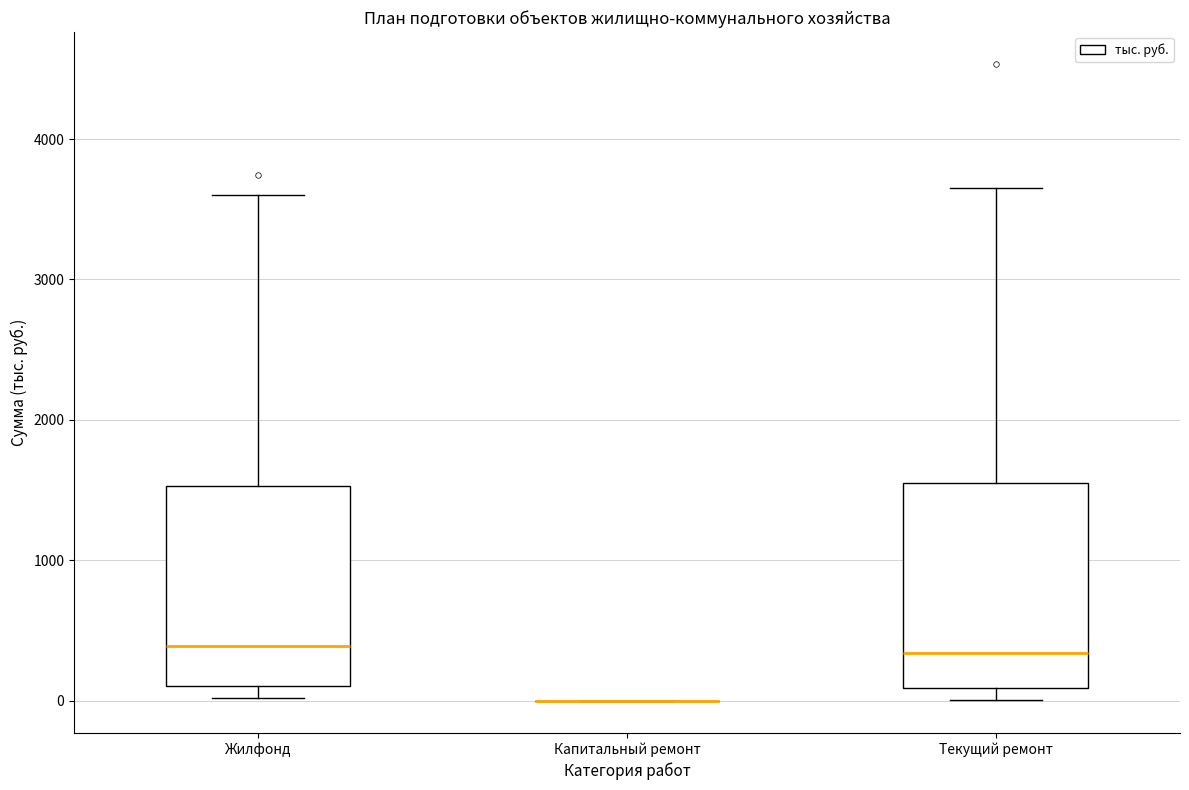

Reading left to right, transcribe this box plot: for each box, give where its median line is, the range the box spans, and where its two whiskers end, as read against the y-axis. The values are not printed on the chart, so give them approximately, as read against the axis.

Жилфонд: median 400, box 100 to 1500, whiskers 0 to 3600
Капитальный ремонт: box collapsed to a line at 0, whiskers 0 to 0
Текущий ремонт: median 300, box 100 to 1600, whiskers 0 to 3700